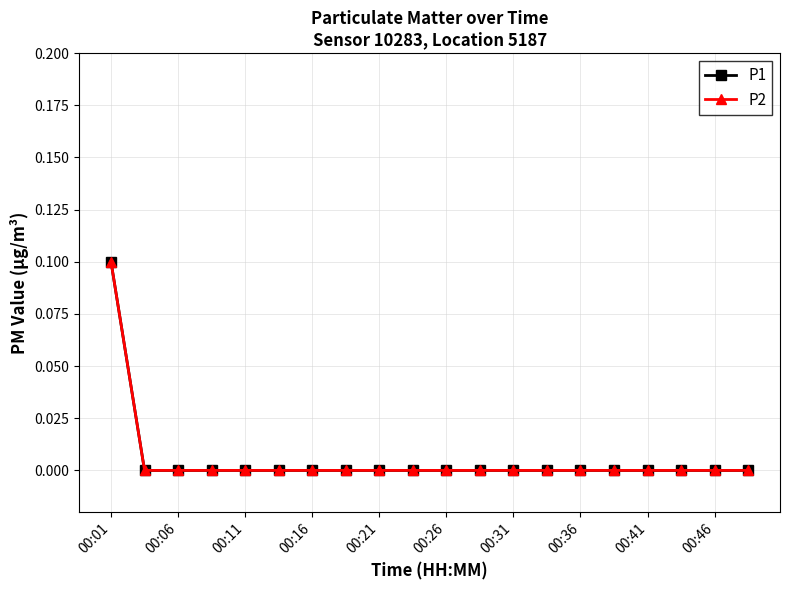

Which series has the largest total across all categories?

P1